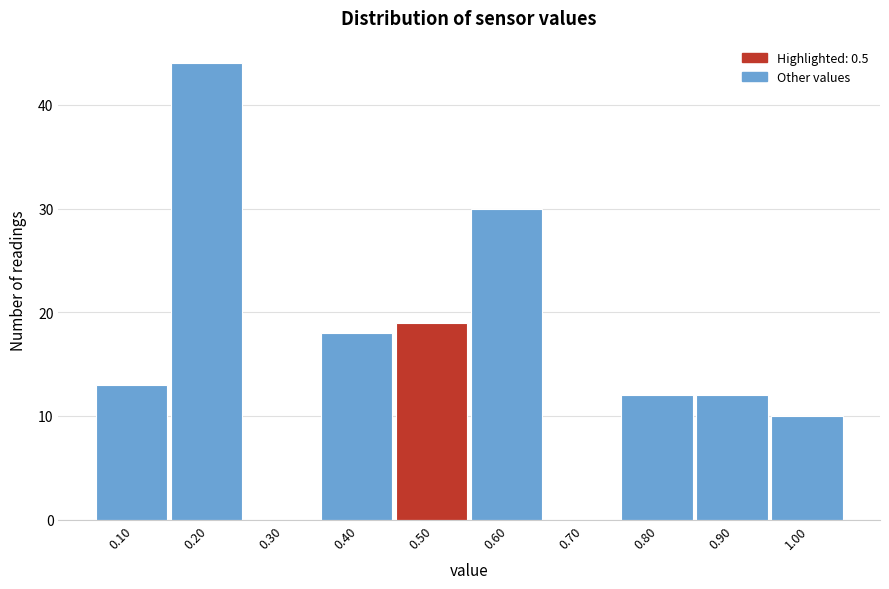

Reading right to left, transcribe all the data shown in this chart.

1.00=10	0.90=12	0.80=12	0.70=0	0.60=30	0.50=19	0.40=18	0.30=0	0.20=44	0.10=13